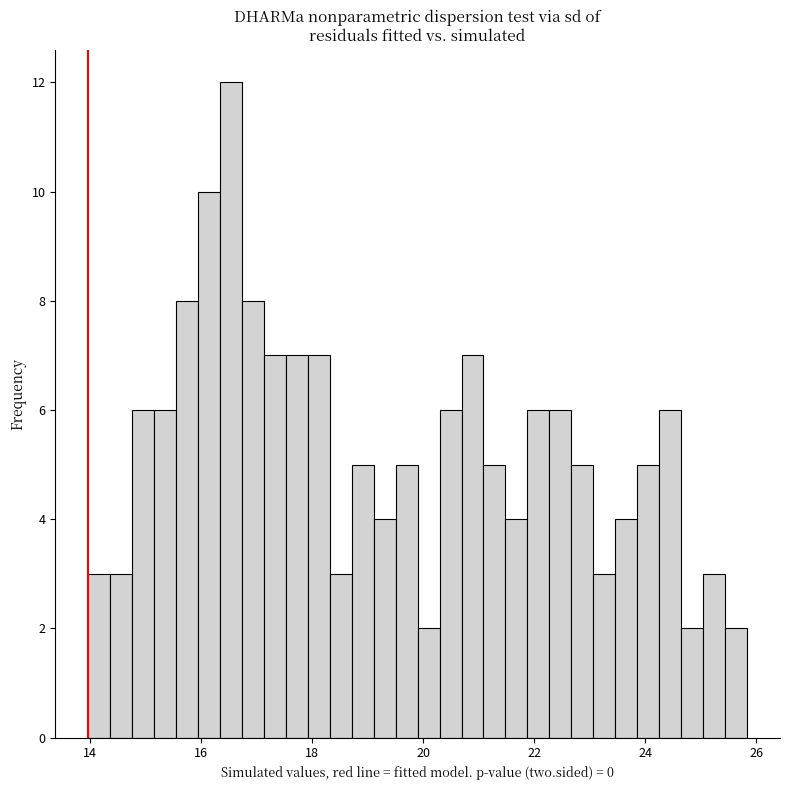

Around what value on the x-axis is the tallest bar? Give the approximate position of its centre, as read against the axis.

16.6